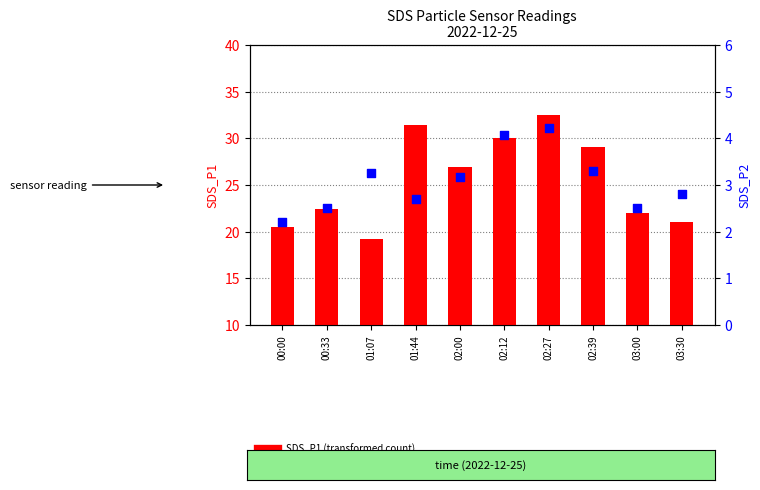

Which series has the largest Y range (max minus min)?

SDS_P1